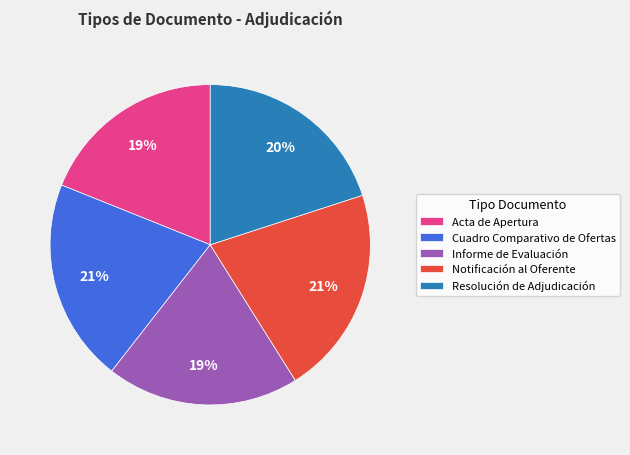

What percentage is the Cuadro Comparativo de Ofertas slice, to the nearest percent?

21%